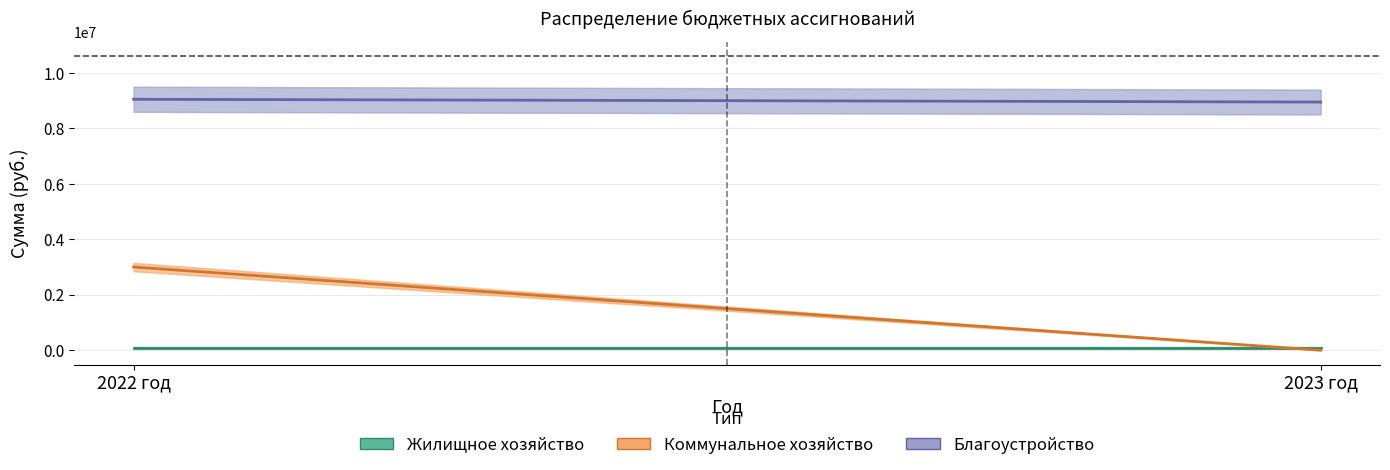

Which series has the largest range (max minus min)?

Коммунальное хозяйство